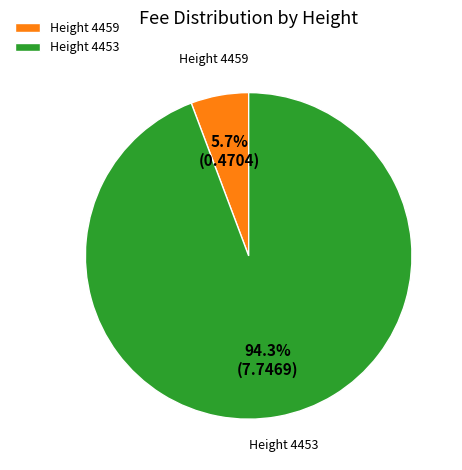

Rank the categories by value from lowest to highest.

Height 4459, Height 4453